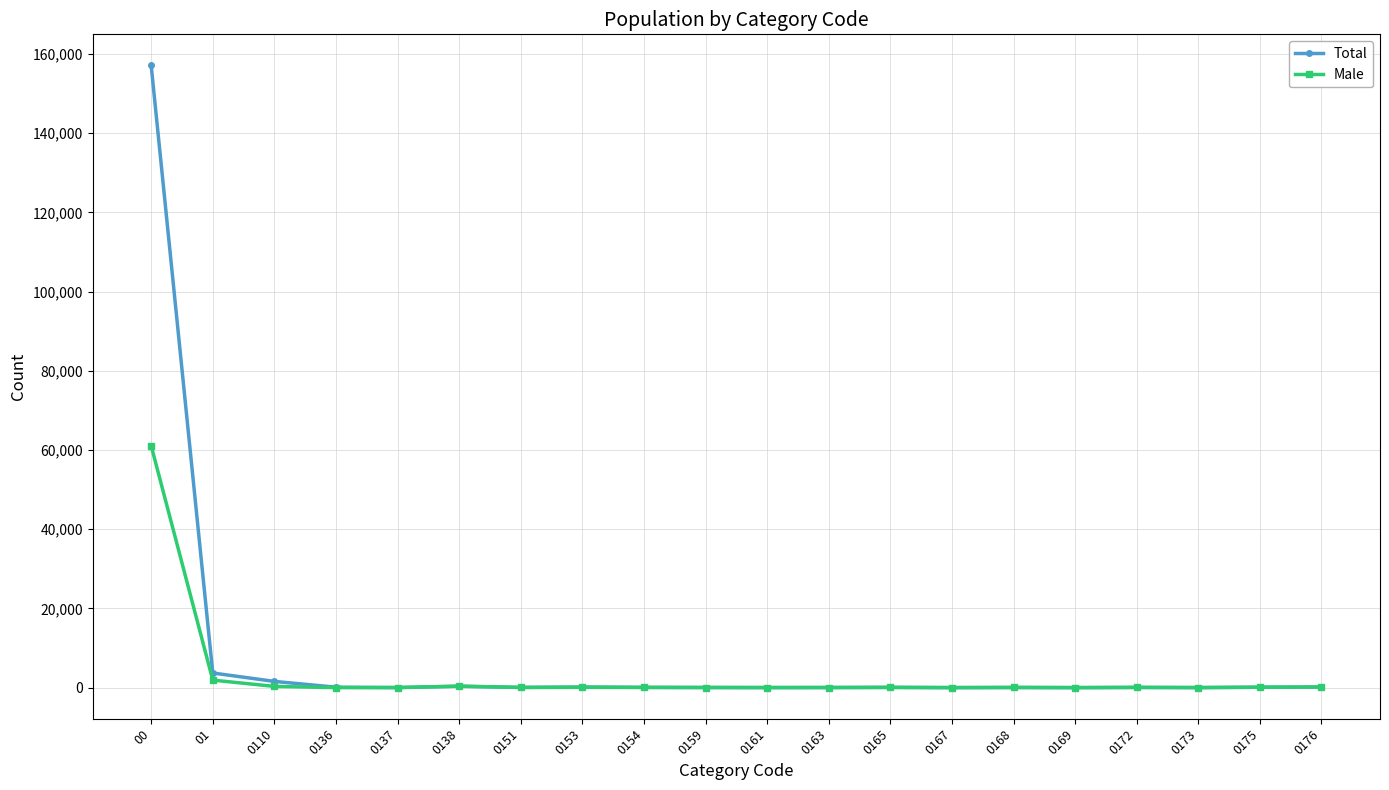

Which series has the widest spread of values?

Total